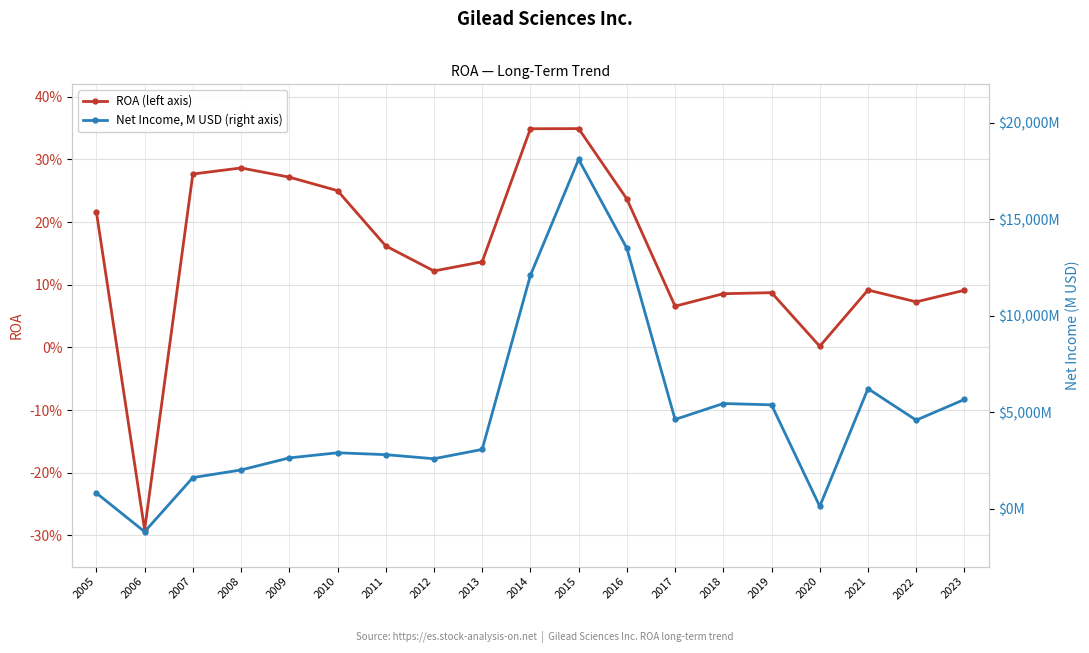

Which series changed the most between 2009 and 2014?

Net Income, M USD (right axis)